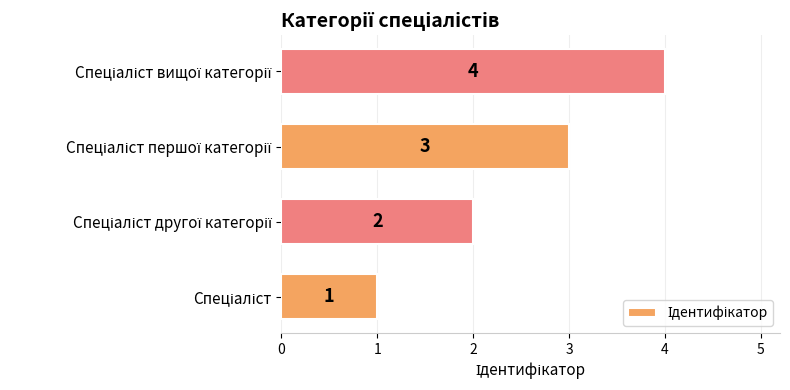

What is the greatest value displayed?

4